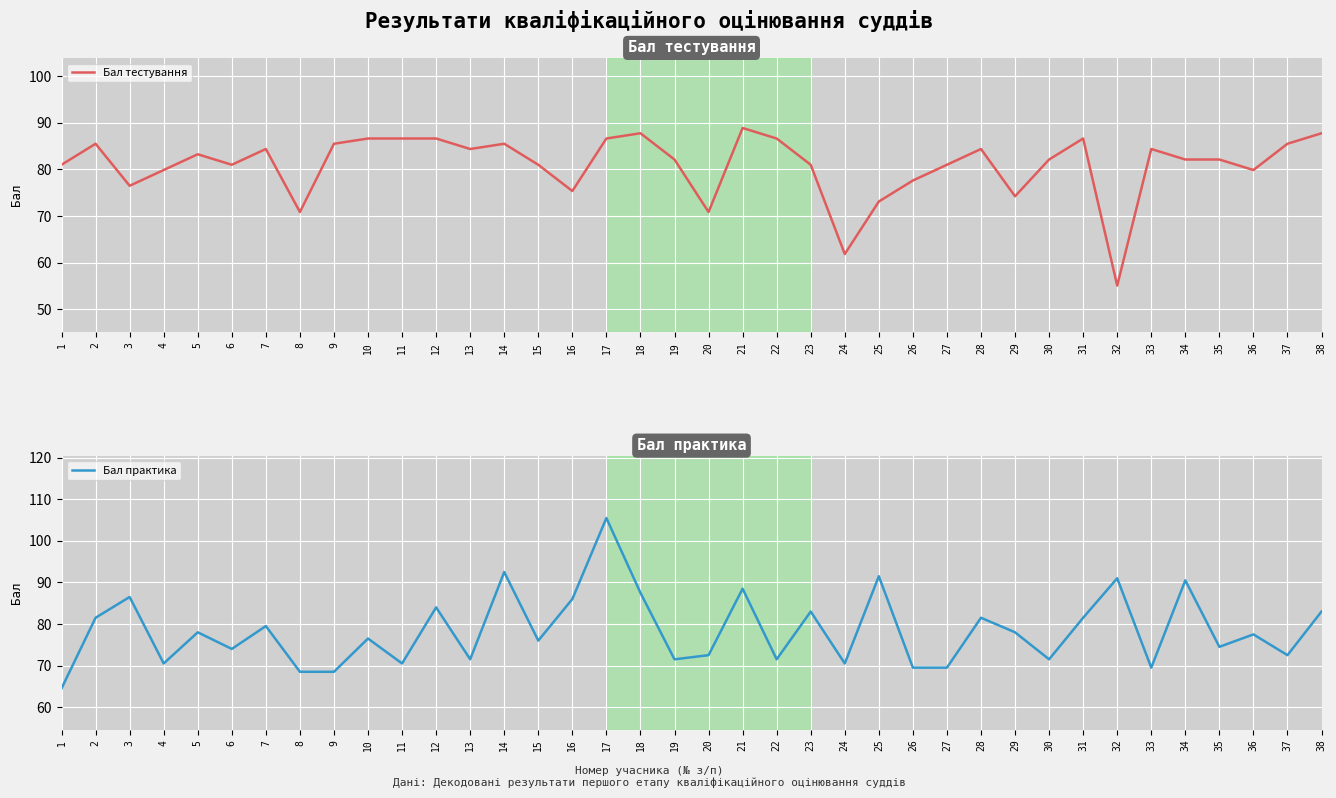

True or false: Бал практика has more than 1 points higher than both neighbors.

True